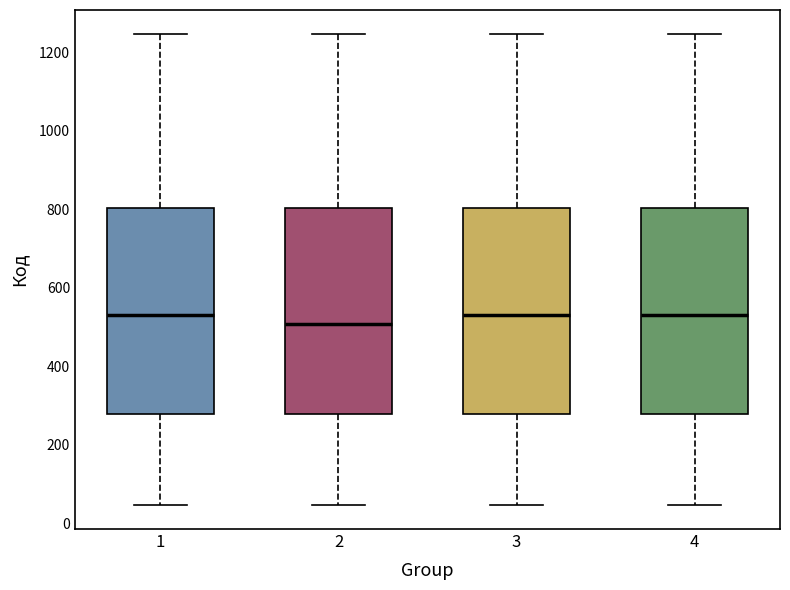

Reading left to right, read every box against the y-axis: the position of its median line, the range the box covers, and the ends of its whiskers. The values are not printed on the chart, so give them approximately, as read against the axis.

1: median 540, box 280 to 800, whiskers 40 to 1240
2: median 500, box 280 to 800, whiskers 40 to 1240
3: median 540, box 280 to 800, whiskers 40 to 1240
4: median 540, box 280 to 800, whiskers 40 to 1240